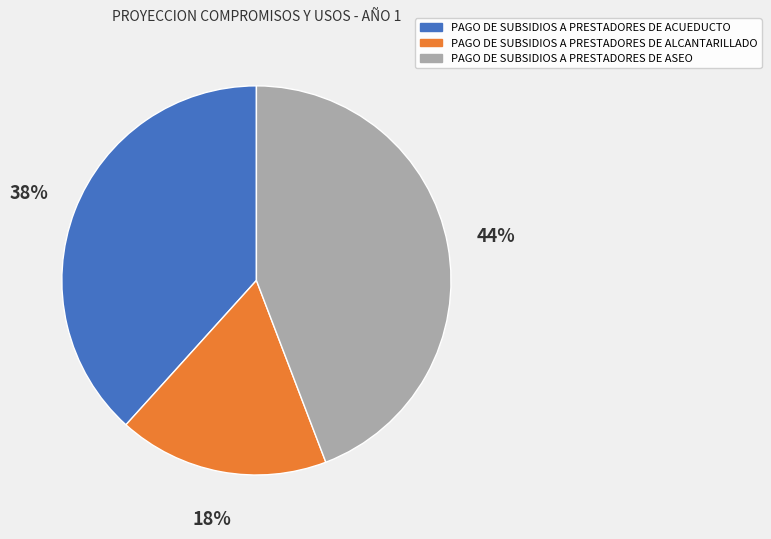

Does PAGO DE SUBSIDIOS A PRESTADORES DE ASEO account for over 50% of the chart?

No